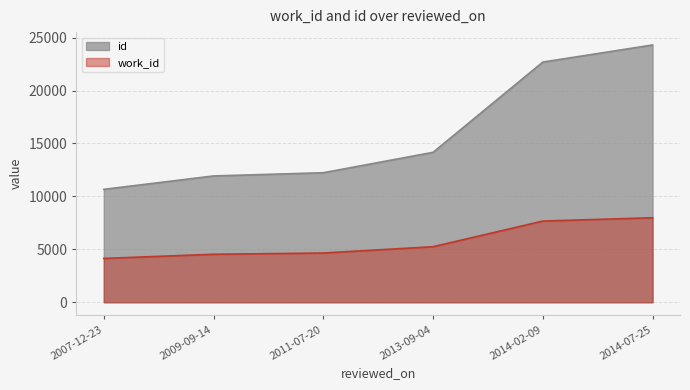

What is the value of the id point at the 2nd from the left?

11930